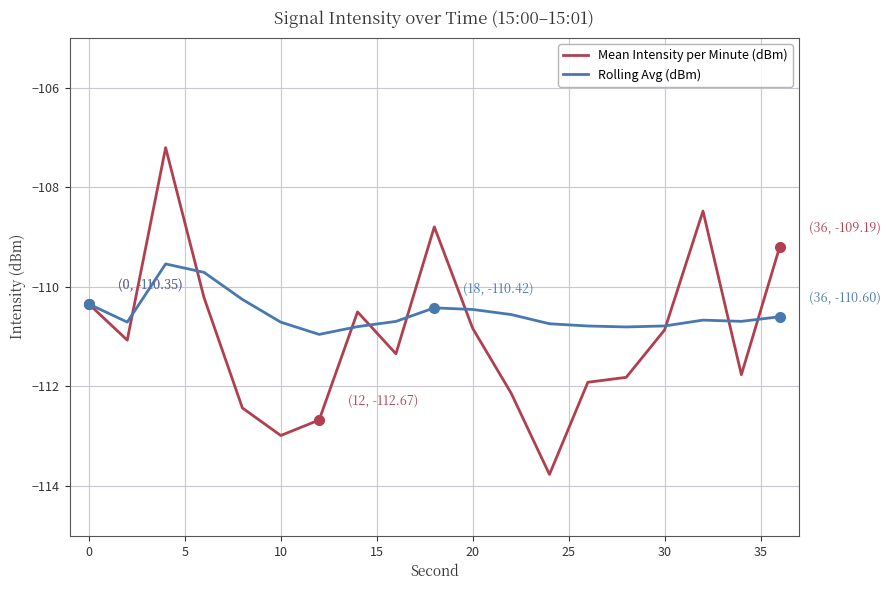

What is the minimum value for Mean Intensity per Minute (dBm)?

-113.8